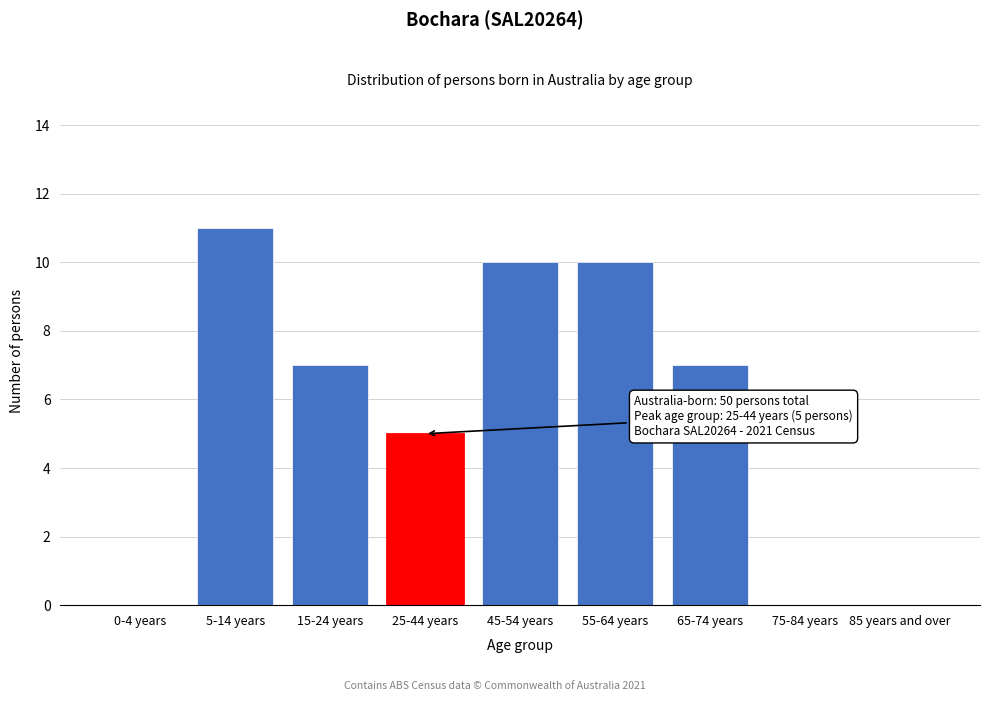

Reading left to right, transcribe all the data shown in this chart.

0-4 years=0	5-14 years=11	15-24 years=7	25-44 years=5	45-54 years=10	55-64 years=10	65-74 years=7	75-84 years=0	85 years and over=0